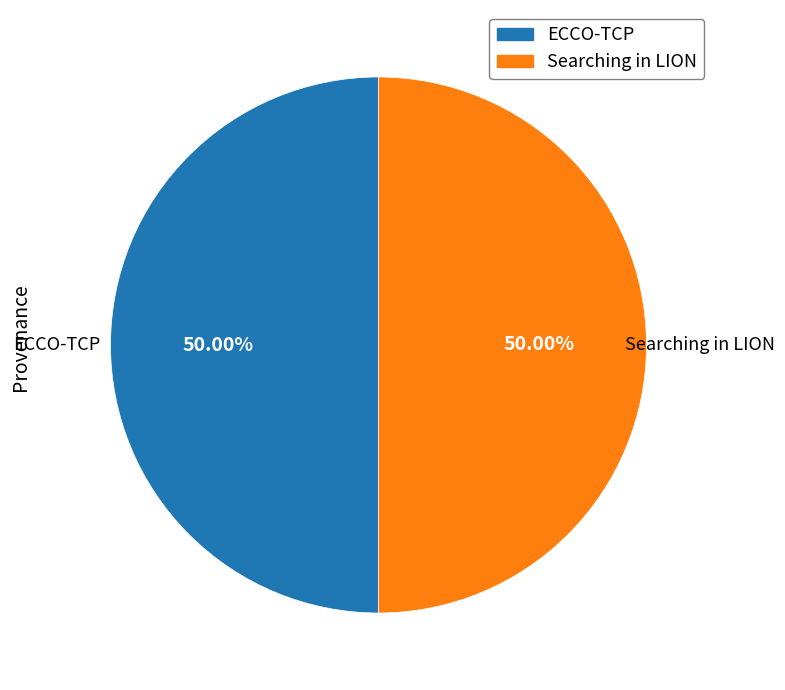

What is the ratio of the value at Searching in LION to the value at ECCO-TCP?

1.0